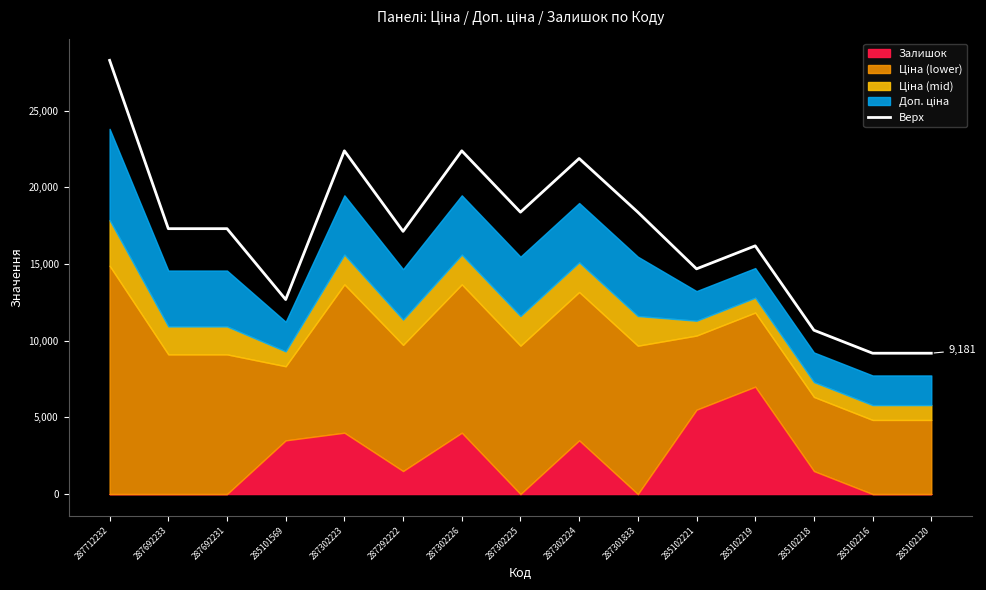

Reading left to right, list all the values displayed in this chart.

287712232=28273.4	287692233=17301.4	287692231=17301.4	285101569=12681.4	287302223=22375.9	287292222=17125.8	287302226=22375.9	287302225=18375.9	287302224=21875.9	287301833=18375.9	285102221=14681.4	285102219=16181.4	285102218=10681.4	285102216=9181.4	285102120=9181.4